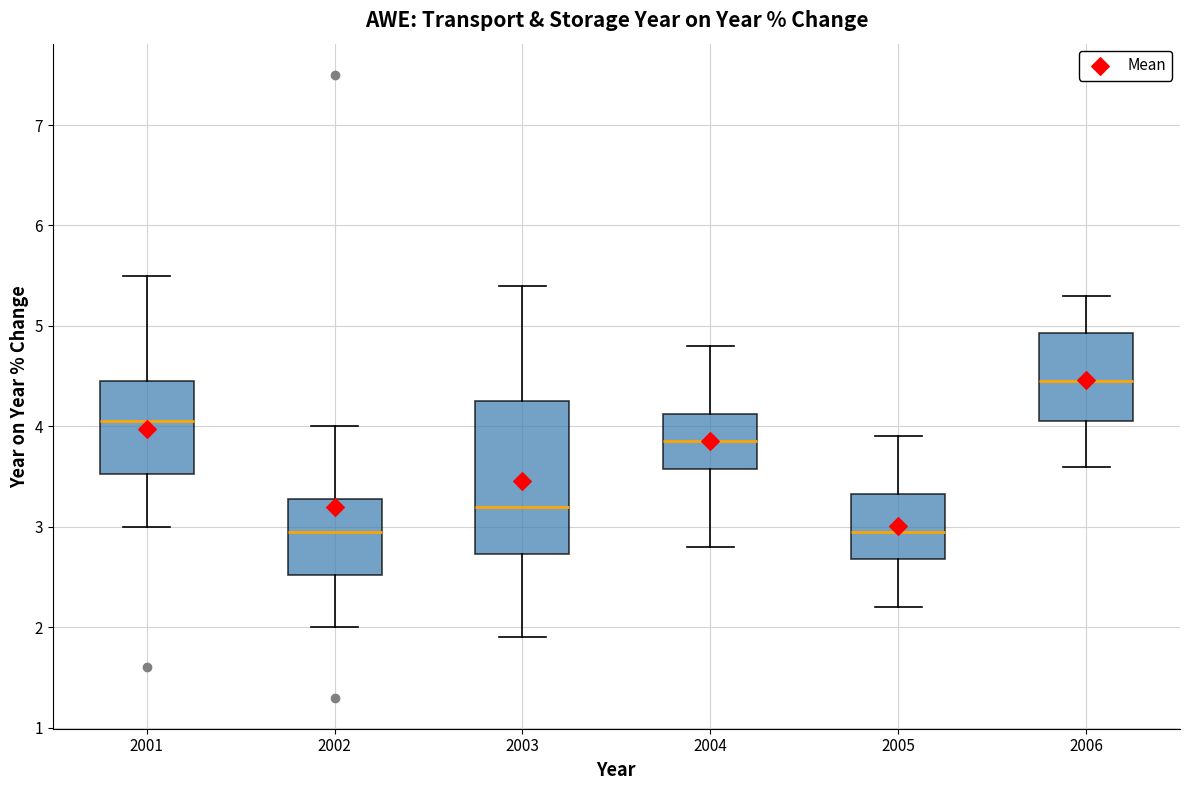

Comparing the boxes themselves (not the whiskers), which one is the tallest?

2003